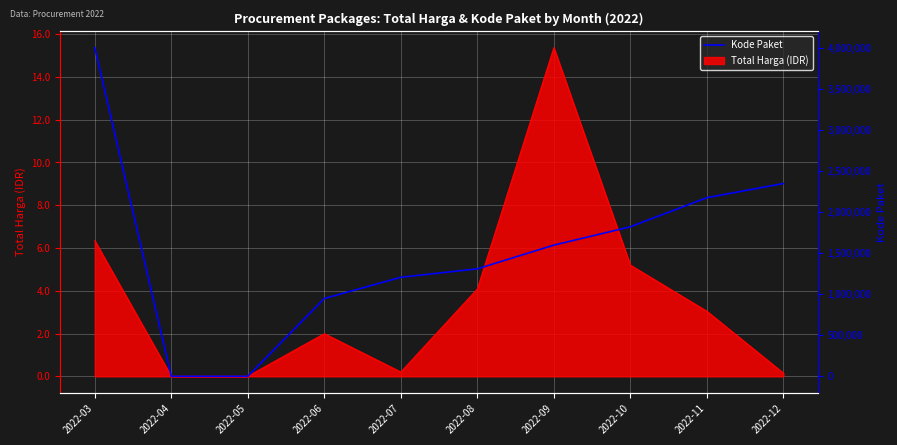

True or false: there are more than 1 points higher than both neighbors.

False